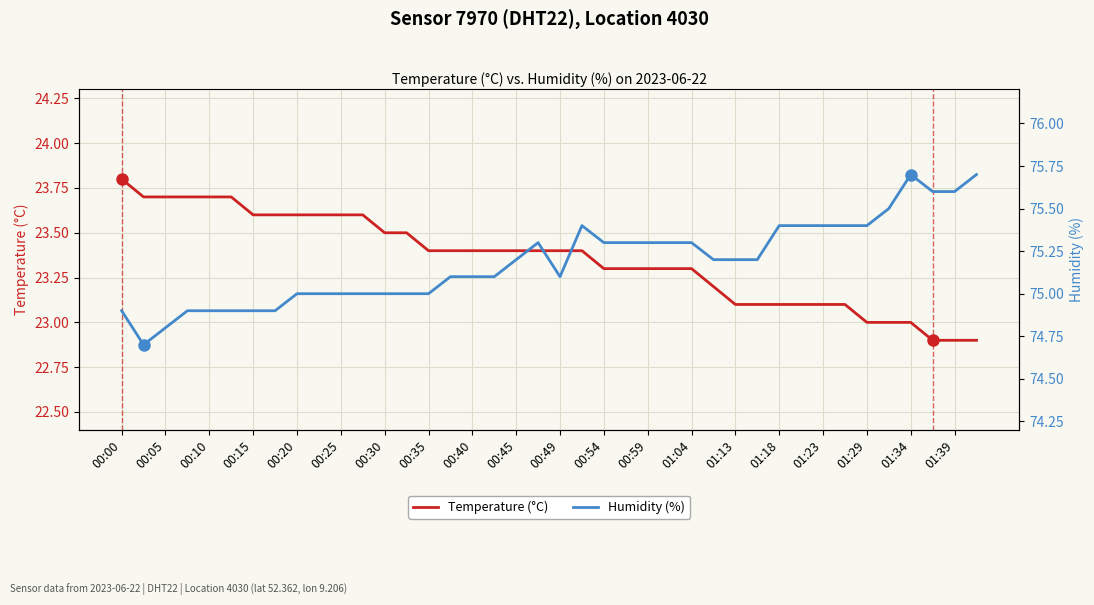

In Humidity (%), how many points are higher than both neighbors (excluding endpoints)?

3